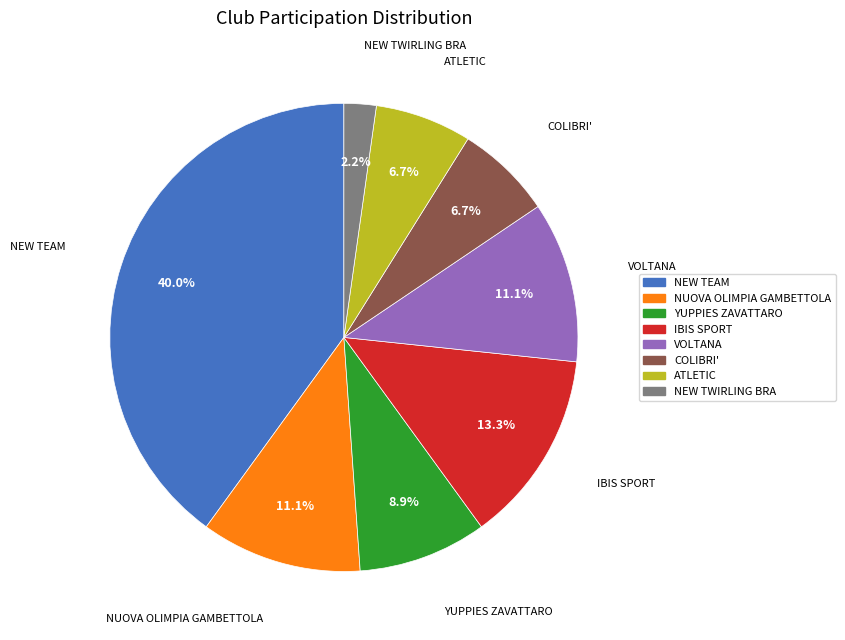

Approximately how many times larger is the value at IBIS SPORT compared to VOLTANA?

1.2